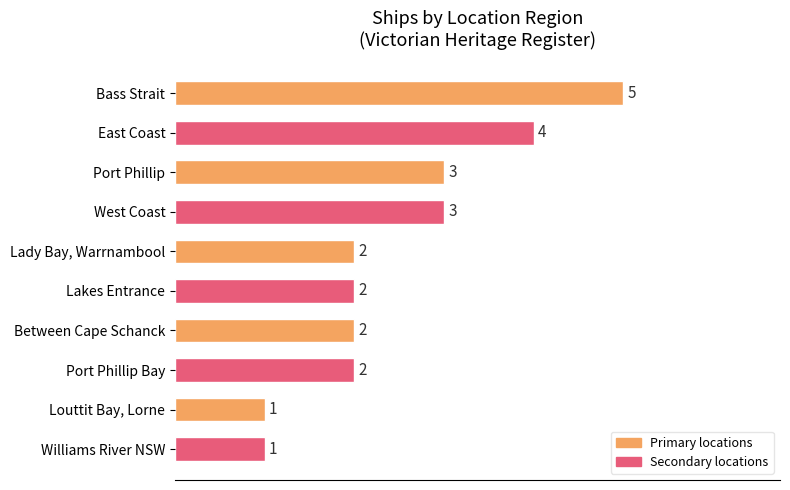

Reading top to bottom, transcribe all the data shown in this chart.

5	4	3	3	2	2	2	2	1	1